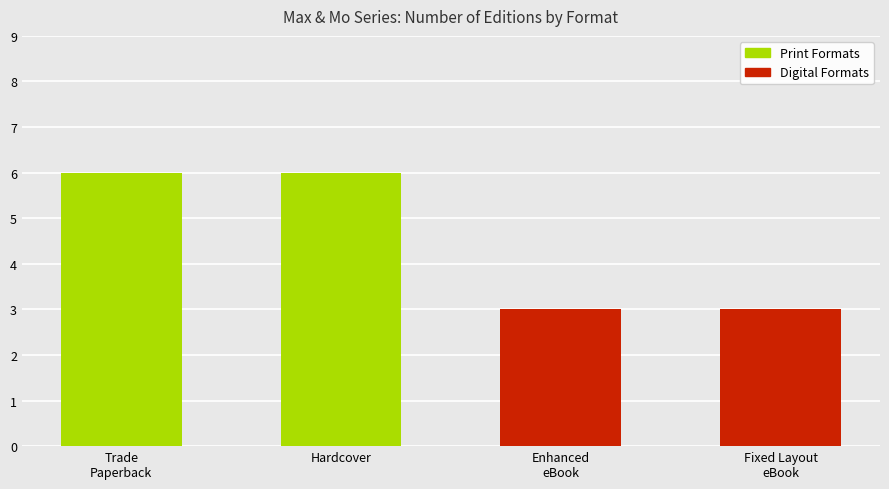

Reading left to right, what are all the values shown in this chart?

Print Formats: 6	6	0	0
Digital Formats: 0	0	3	3